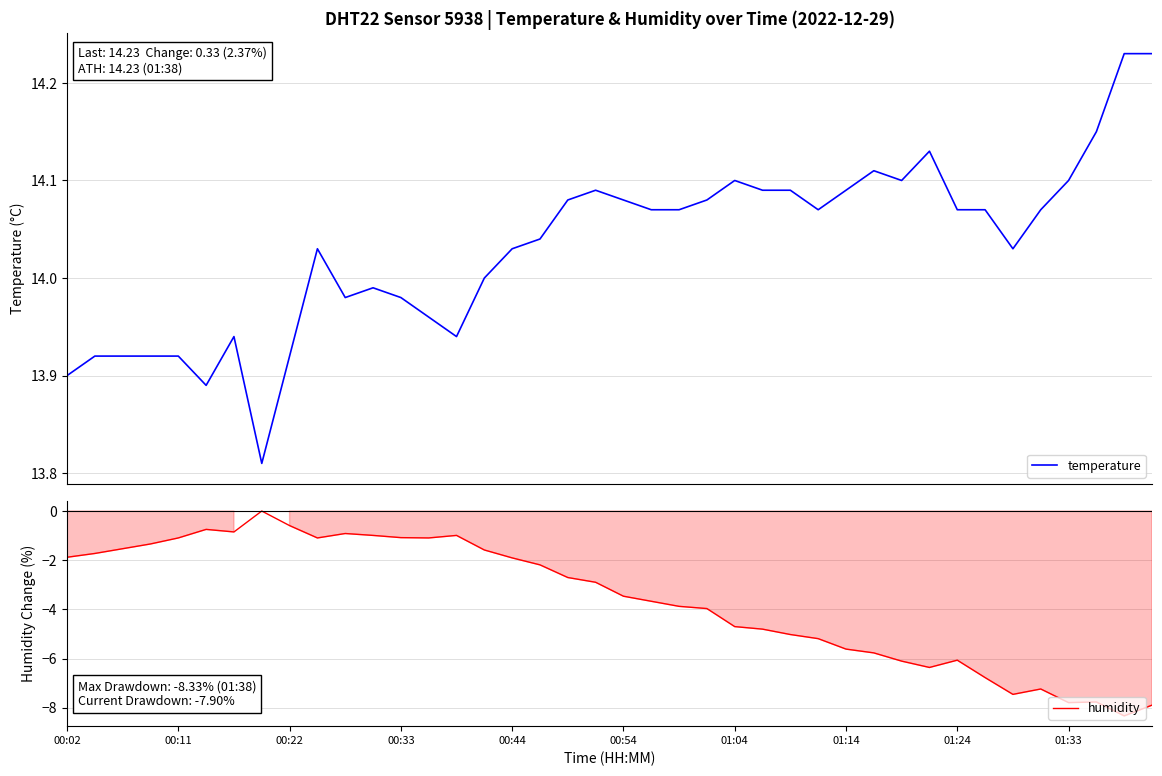

How many data points in humidity are above -2?

17